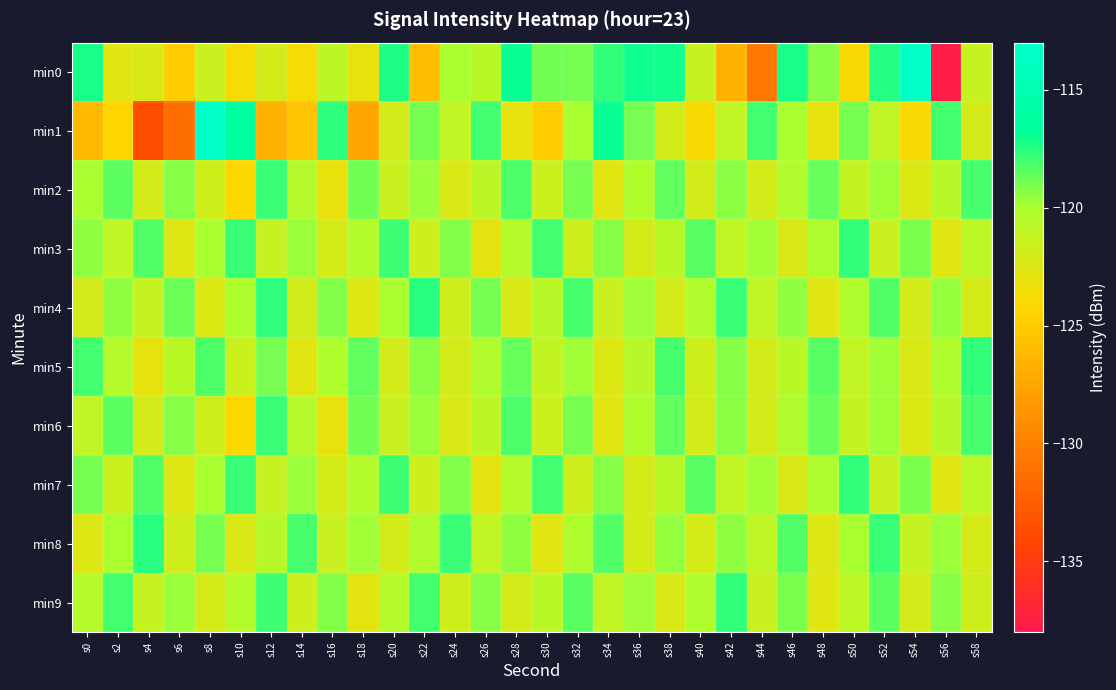

Reading right to left, extract all data points from this chart.

min0: s58=-121.3	s56=-137.6	s54=-113.5	s52=-117.4	s50=-124.0	s48=-119.3	s46=-117.2	s44=-130.7	s42=-126.6	s40=-121.4	s38=-117.2	s36=-117.1	s34=-117.8	s32=-119.0	s30=-118.9	s28=-117.0	s26=-120.6	s24=-119.9	s22=-125.9	s20=-117.4	s18=-123.1	s16=-120.8	s14=-123.8	s12=-122.1	s10=-123.7	s8=-121.4	s6=-125.0	s4=-122.3	s2=-122.7	s0=-117.3
min1: s58=-122.0	s56=-118.0	s54=-124.0	s52=-121.0	s50=-119.0	s48=-123.0	s46=-120.0	s44=-118.0	s42=-121.0	s40=-124.0	s38=-122.0	s36=-119.0	s34=-117.0	s32=-120.0	s30=-125.0	s28=-123.0	s26=-118.0	s24=-121.0	s22=-119.0	s20=-122.0	s18=-127.5	s16=-117.7	s14=-125.5	s12=-126.7	s10=-116.3	s8=-113.4	s6=-131.3	s4=-133.7	s2=-124.3	s0=-126.3
min2: s58=-118.1	s56=-120.6	s54=-122.4	s52=-119.8	s50=-121.2	s48=-118.7	s46=-120.3	s44=-122.0	s42=-119.4	s40=-121.9	s38=-118.6	s36=-120.1	s34=-122.7	s32=-119.0	s30=-121.5	s28=-118.2	s26=-120.8	s24=-122.3	s22=-119.7	s20=-121.4	s18=-118.9	s16=-123.1	s14=-120.5	s12=-117.8	s10=-124.2	s8=-121.7	s6=-119.3	s4=-122.0	s2=-118.5	s0=-120.0
min3: s58=-120.9	s56=-122.6	s54=-119.1	s52=-121.4	s50=-117.7	s48=-120.2	s46=-122.3	s44=-119.8	s42=-121.1	s40=-118.4	s38=-120.7	s36=-122.0	s34=-119.3	s32=-121.7	s30=-118.0	s28=-120.5	s26=-122.8	s24=-119.2	s22=-121.6	s20=-117.9	s18=-120.4	s16=-122.1	s14=-119.7	s12=-121.3	s10=-117.8	s8=-120.0	s6=-122.5	s4=-118.3	s2=-121.0	s0=-119.5
min4: s58=-122.1	s56=-119.6	s54=-121.9	s52=-118.3	s50=-120.2	s48=-122.7	s46=-119.5	s44=-121.1	s42=-117.8	s40=-120.3	s38=-122.0	s36=-119.8	s34=-121.4	s32=-118.1	s30=-120.6	s28=-122.3	s26=-119.0	s24=-121.7	s22=-117.5	s20=-120.0	s18=-122.5	s16=-119.2	s14=-121.8	s12=-117.6	s10=-120.1	s8=-122.4	s6=-118.8	s4=-121.3	s2=-119.5	s0=-122.0
min5: s58=-117.7	s56=-120.2	s54=-122.3	s52=-119.8	s50=-121.1	s48=-118.4	s46=-120.7	s44=-122.0	s42=-119.3	s40=-121.7	s38=-118.1	s36=-120.6	s34=-122.4	s32=-119.8	s30=-121.2	s28=-118.7	s26=-120.3	s24=-122.0	s22=-119.4	s20=-121.9	s18=-118.6	s16=-120.1	s14=-122.7	s12=-119.0	s10=-121.5	s8=-118.2	s6=-120.7	s4=-123.0	s2=-120.5	s0=-118.0
min6: s58=-118.1	s56=-120.6	s54=-122.4	s52=-119.8	s50=-121.2	s48=-118.7	s46=-120.3	s44=-122.0	s42=-119.4	s40=-121.9	s38=-118.6	s36=-120.1	s34=-122.7	s32=-119.0	s30=-121.5	s28=-118.2	s26=-120.8	s24=-122.3	s22=-119.7	s20=-121.4	s18=-118.9	s16=-123.1	s14=-120.5	s12=-117.8	s10=-124.2	s8=-121.7	s6=-119.3	s4=-122.0	s2=-118.5	s0=-121.0
min7: s58=-120.9	s56=-122.6	s54=-119.1	s52=-121.4	s50=-117.7	s48=-120.2	s46=-122.3	s44=-119.8	s42=-121.1	s40=-118.4	s38=-120.7	s36=-122.0	s34=-119.3	s32=-121.7	s30=-118.0	s28=-120.5	s26=-122.8	s24=-119.2	s22=-121.6	s20=-117.9	s18=-120.4	s16=-122.1	s14=-119.7	s12=-121.3	s10=-117.8	s8=-120.0	s6=-122.5	s4=-118.3	s2=-121.5	s0=-119.0
min8: s58=-122.1	s56=-119.7	s54=-121.3	s52=-117.8	s50=-120.0	s48=-122.5	s46=-118.3	s44=-121.0	s42=-119.5	s40=-122.1	s38=-119.6	s36=-121.9	s34=-118.3	s32=-120.2	s30=-122.7	s28=-119.5	s26=-121.1	s24=-117.8	s22=-120.3	s20=-122.0	s18=-119.8	s16=-121.4	s14=-118.1	s12=-120.6	s10=-122.3	s8=-119.0	s6=-121.7	s4=-117.5	s2=-120.0	s0=-122.5
min9: s58=-121.7	s56=-119.3	s54=-122.0	s52=-118.5	s50=-120.9	s48=-122.6	s46=-119.1	s44=-121.4	s42=-117.7	s40=-120.2	s38=-122.3	s36=-119.8	s34=-121.1	s32=-118.4	s30=-120.7	s28=-122.0	s26=-119.3	s24=-121.7	s22=-118.0	s20=-120.5	s18=-122.8	s16=-119.2	s14=-121.6	s12=-117.9	s10=-120.4	s8=-122.1	s6=-119.7	s4=-121.3	s2=-118.0	s0=-120.5